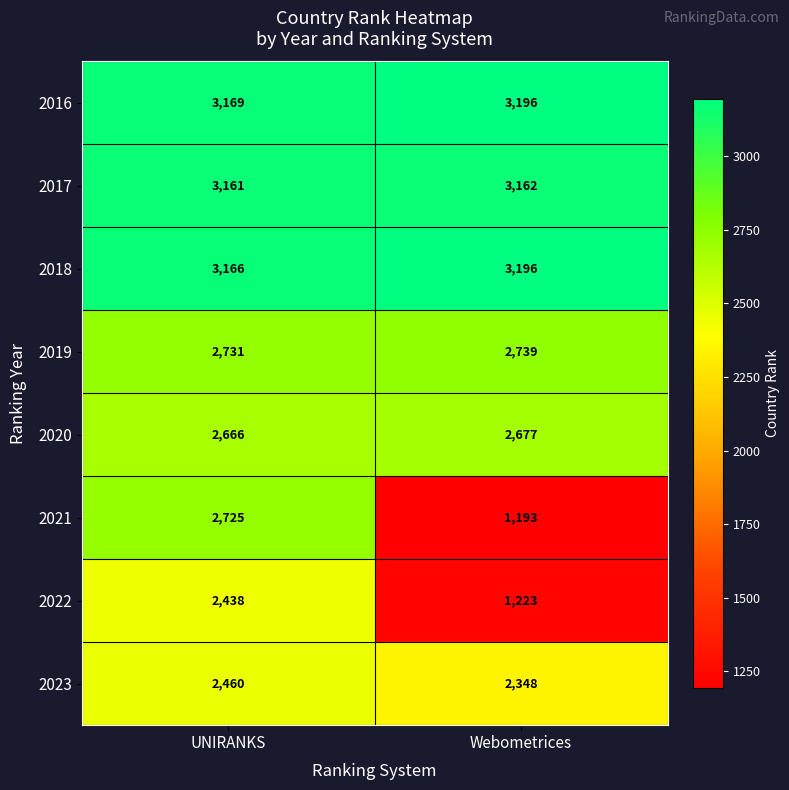

The 2018 series shows 3166 at UNIRANKS. True or false?

True